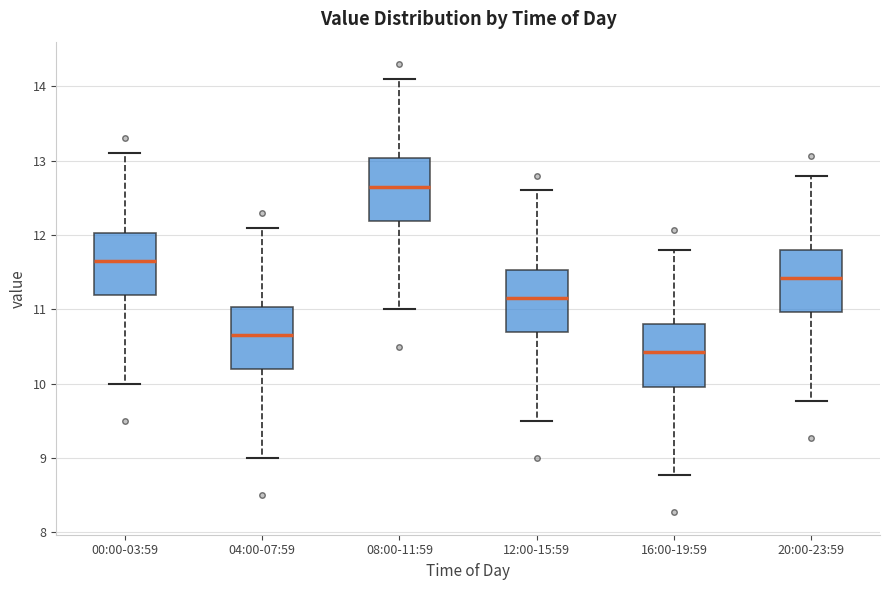

Reading left to right, transcribe this box plot: for each box, give where its median line is, the range the box spans, and where its two whiskers end, as read against the y-axis. The values are not printed on the chart, so give them approximately, as read against the axis.

00:00-03:59: median 11.7, box 11.2 to 12.0, whiskers 10.0 to 13.1
04:00-07:59: median 10.7, box 10.2 to 11.0, whiskers 9.0 to 12.1
08:00-11:59: median 12.7, box 12.2 to 13.0, whiskers 11.0 to 14.1
12:00-15:59: median 11.2, box 10.7 to 11.5, whiskers 9.5 to 12.6
16:00-19:59: median 10.4, box 10.0 to 10.8, whiskers 8.8 to 11.8
20:00-23:59: median 11.4, box 11.0 to 11.8, whiskers 9.8 to 12.8